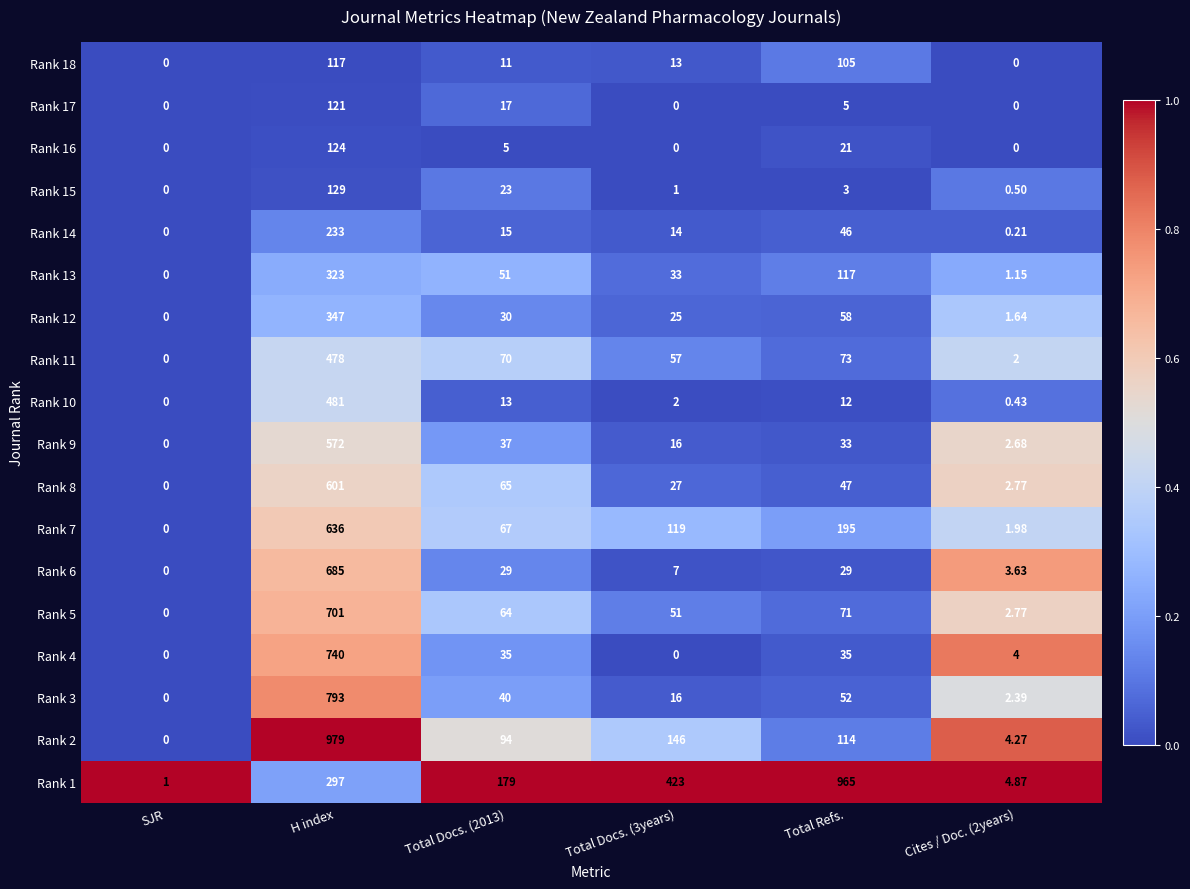

Which category has the highest value across all series?

H index